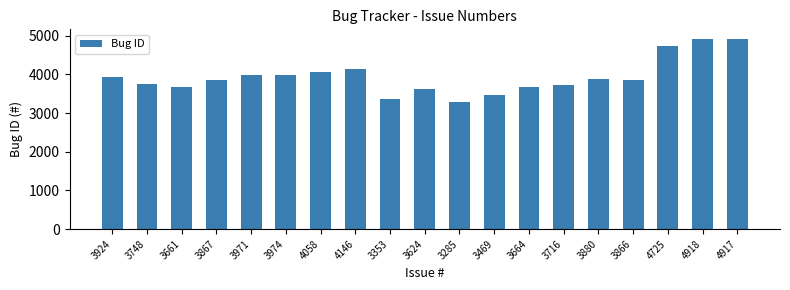

How many distinct data groups are displayed?

1